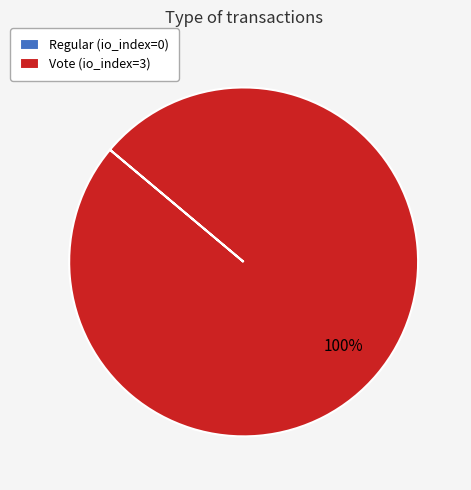

To the nearest percent, what is the average slice percentage?

50%